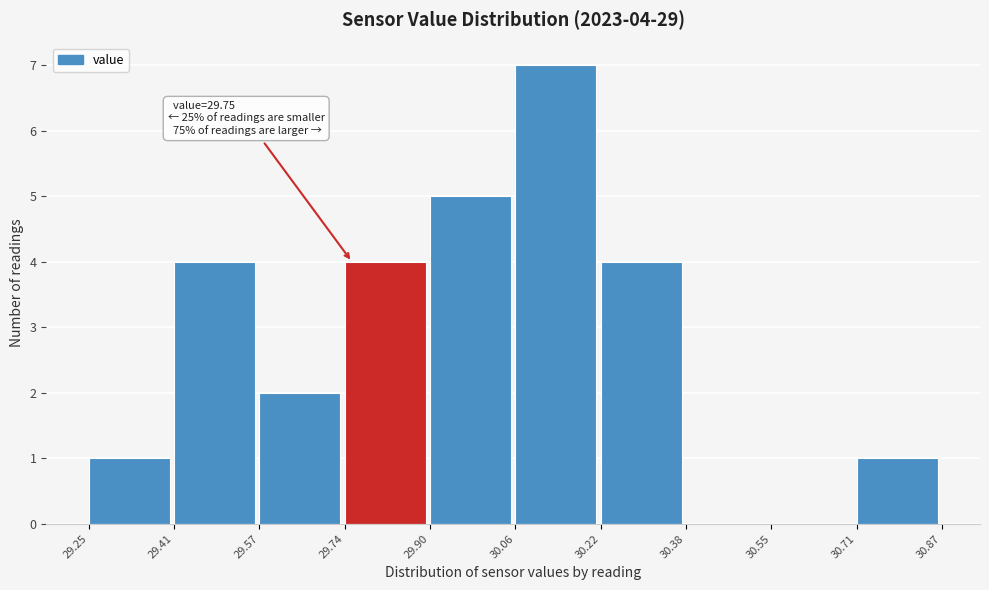

Over which range of the x-axis is the bar tallest?

30.06 to 30.22